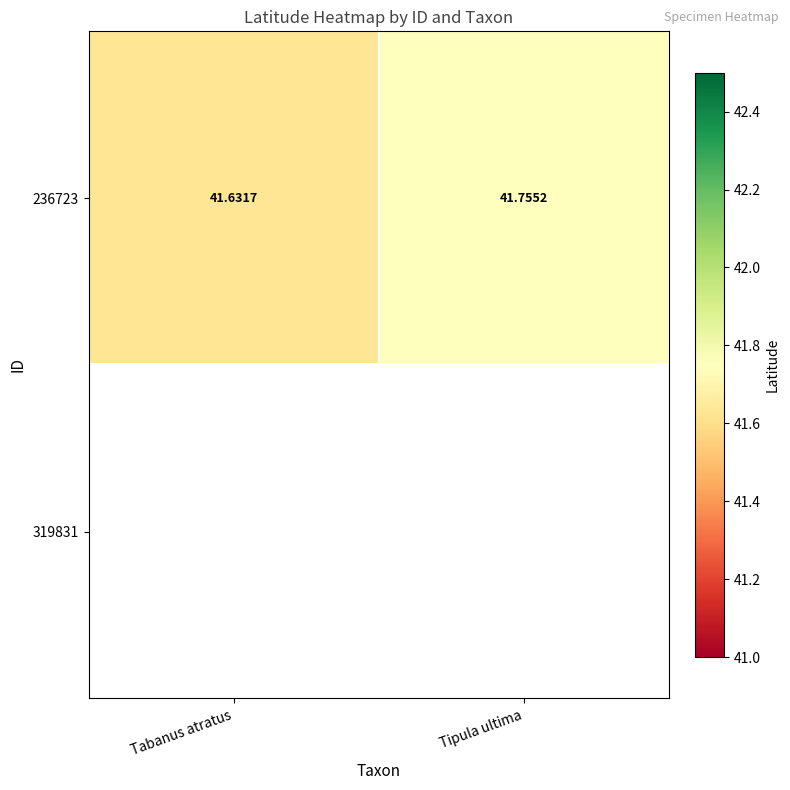

Between Tabanus atratus and Tipula ultima, which series saw the biggest shift?

236723